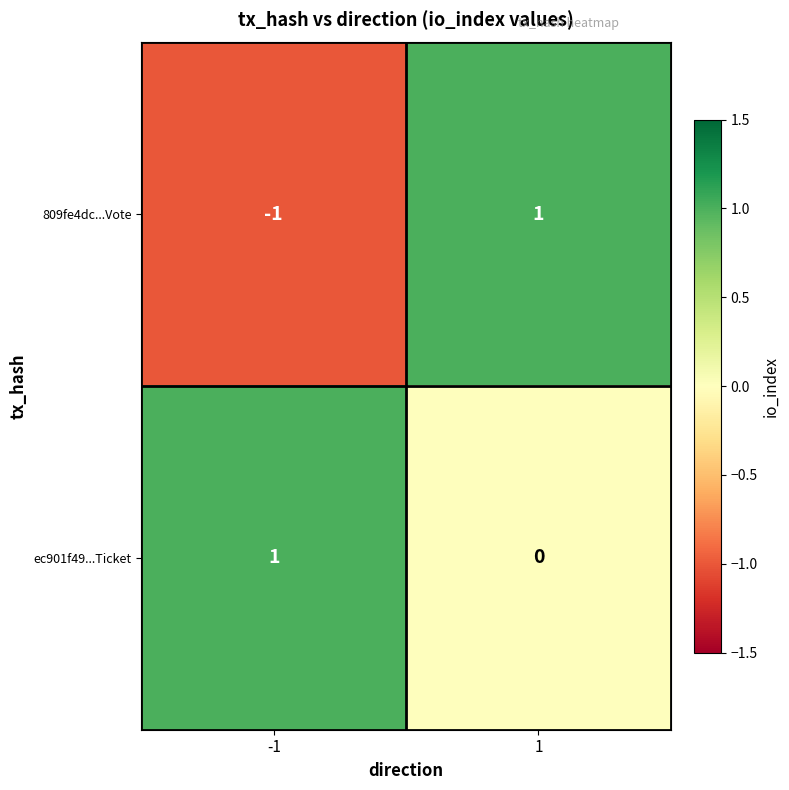

How many negative values does the 809fe4dc...Vote series have?

1